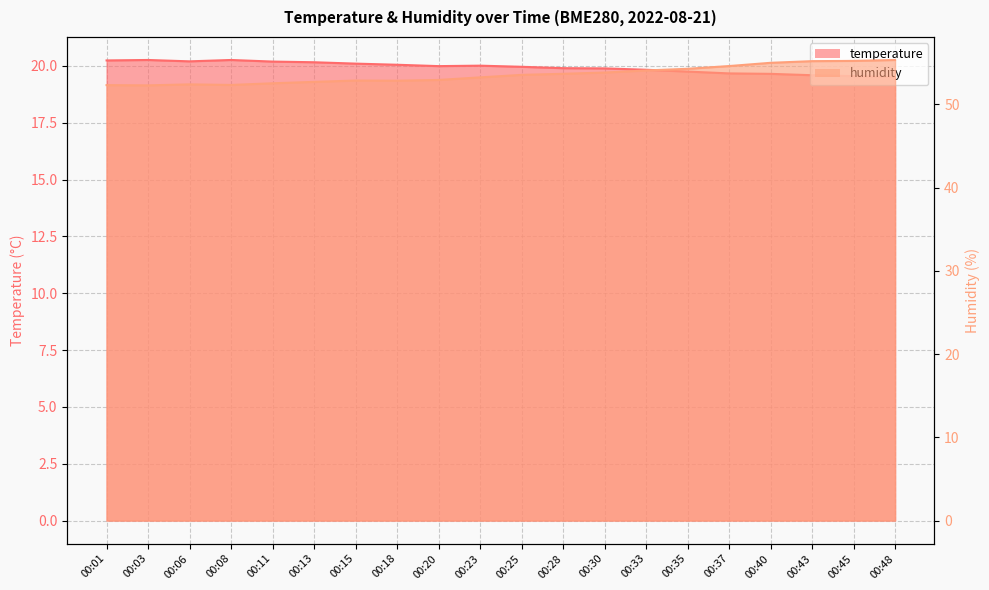

True or false: temperature and humidity cross at least once.

False